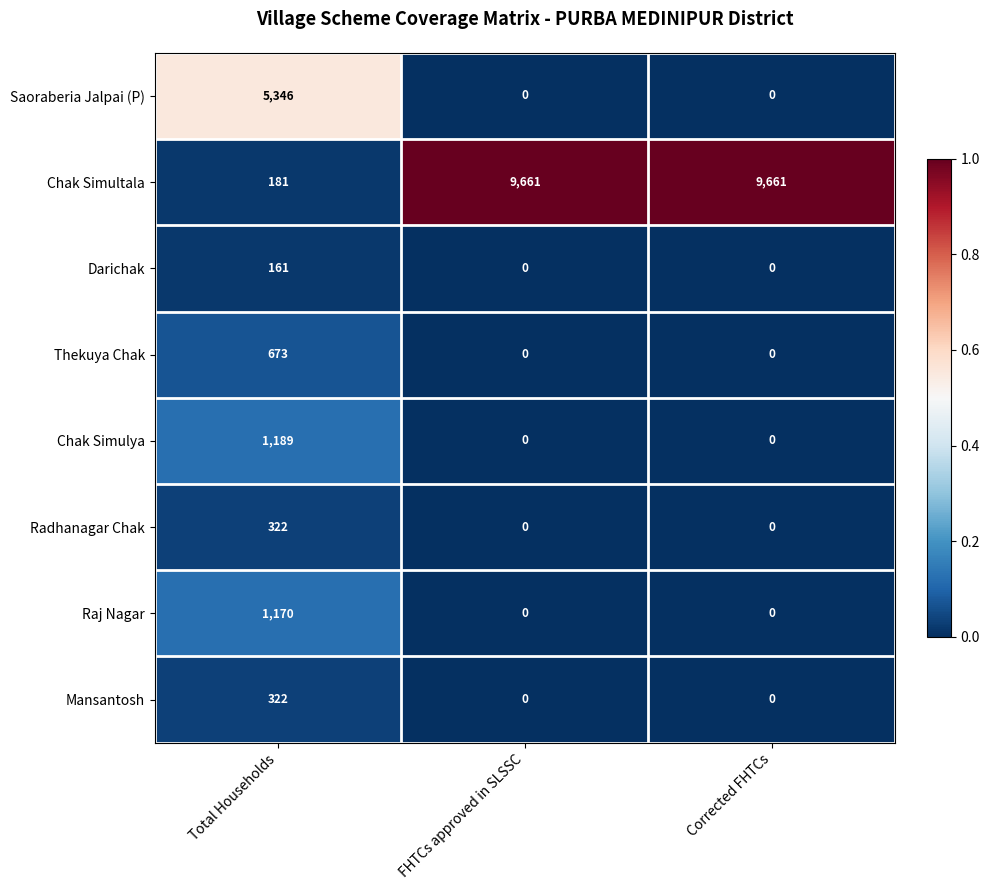

At how many categories does at least one series exceed 0?

3